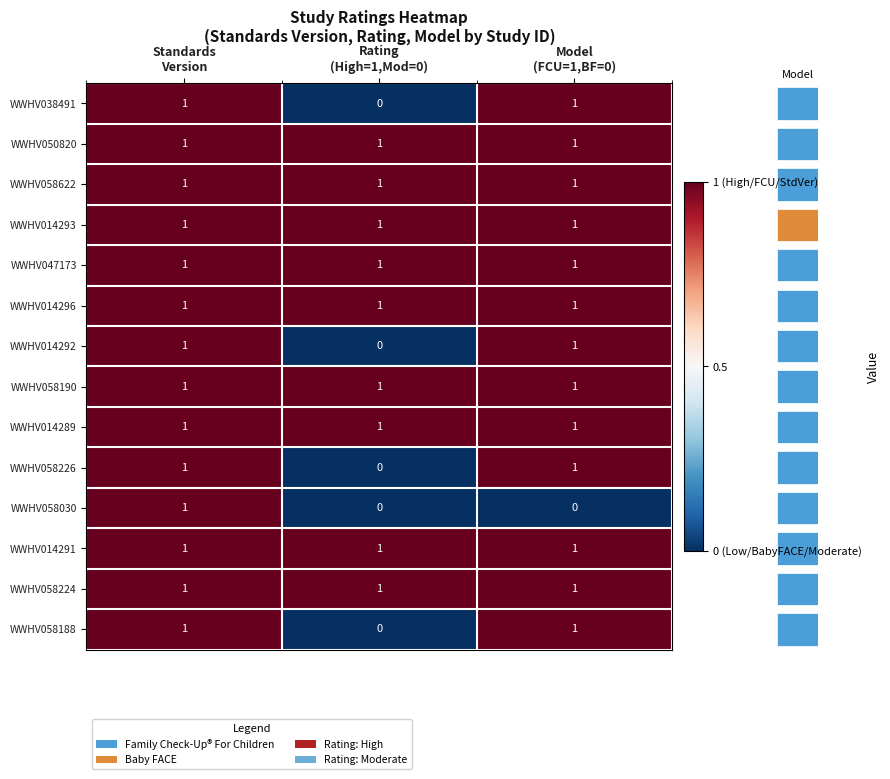

At how many categories does at least one series exceed 0?

3